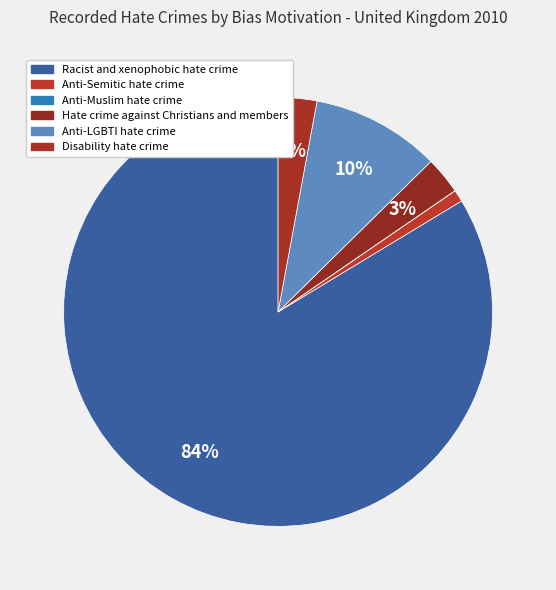

Is there a majority slice in this chart?

Yes